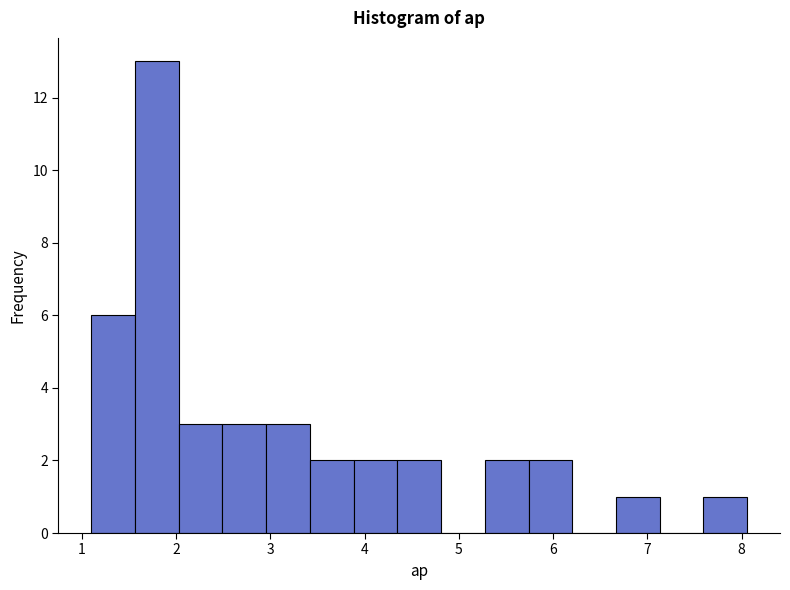

Reading left to right, list every bar in this chart as the range it spans on the x-axis followed by its height. Neither the bar edges nor the heights are printed on the chart, so give them approximately, as read against the axes.

1.1 to 1.6: 6
1.6 to 2.0: 13
2.0 to 2.5: 3
2.5 to 3.0: 3
3.0 to 3.4: 3
3.4 to 3.9: 2
3.9 to 4.3: 2
4.3 to 4.8: 2
4.8 to 5.3: 0
5.3 to 5.7: 2
5.7 to 6.2: 2
6.2 to 6.7: 0
6.7 to 7.1: 1
7.1 to 7.6: 0
7.6 to 8.1: 1